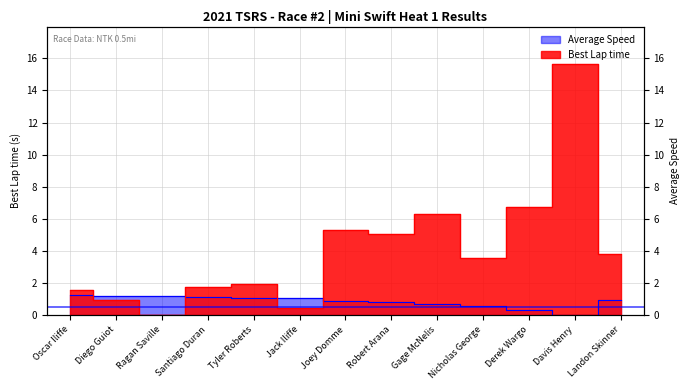

Is the value of Average Speed at Davis Henry greater than the value of Best Lap time at Robert Arana?

No